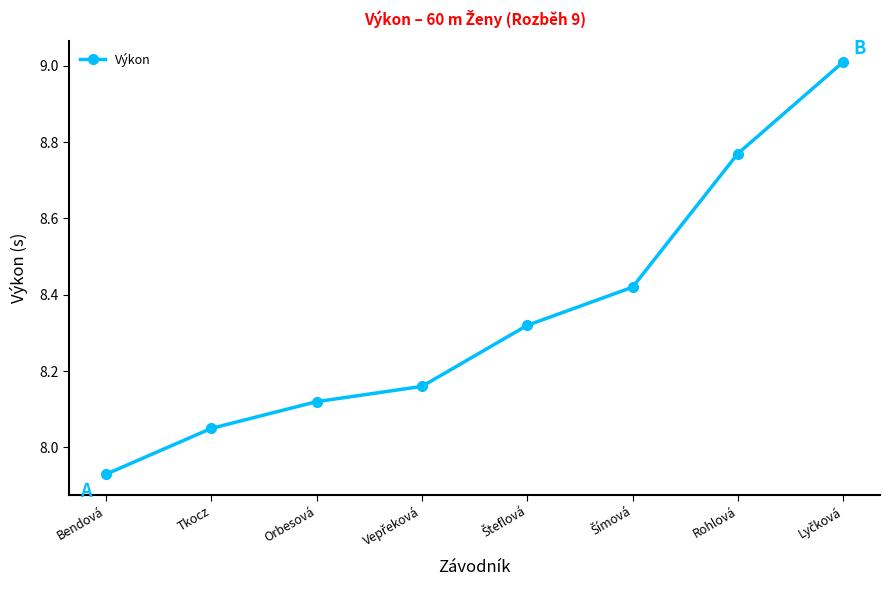

The chart shows a value of 3.8 at Bendová. True or false?

False